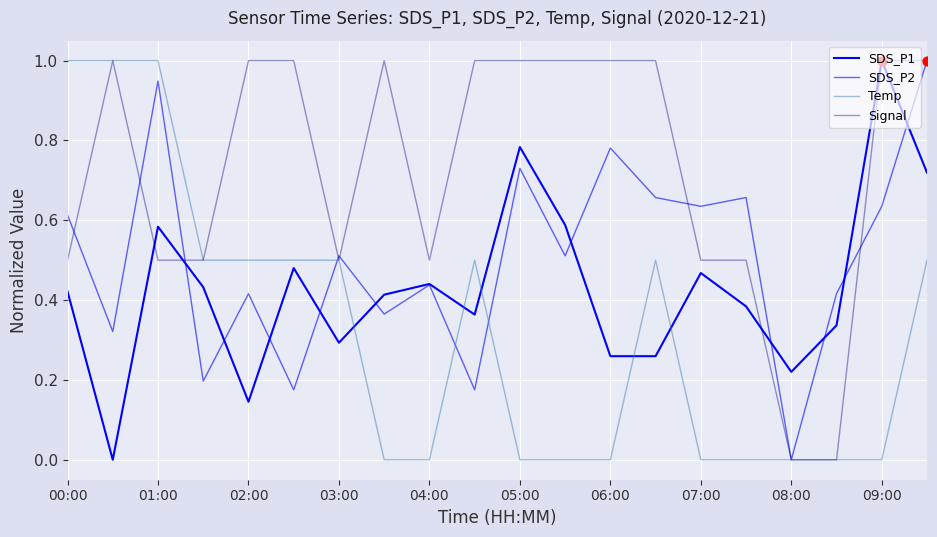

At which category is the sum across all series the highest?

19